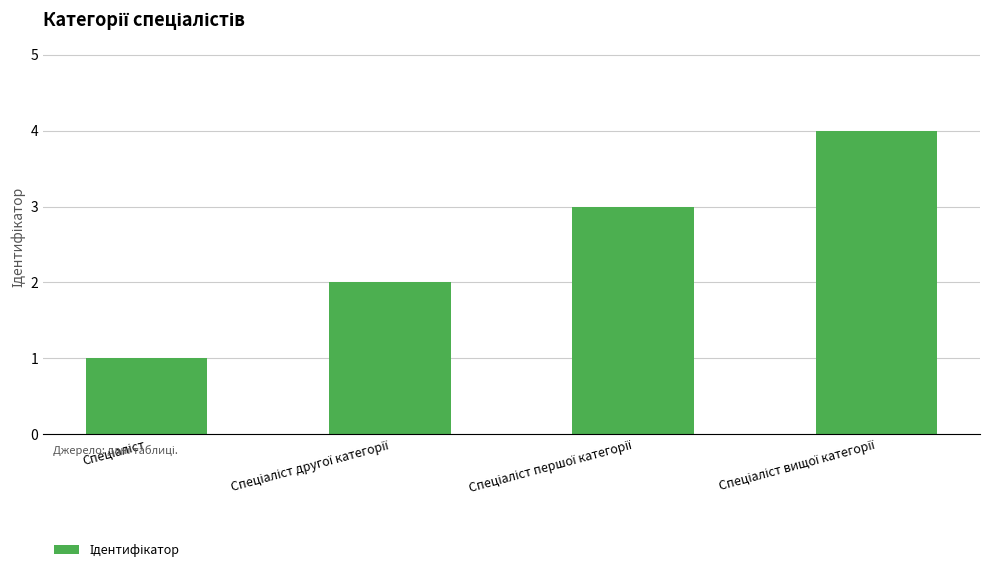

Count the values in the range 2 to 4.

3